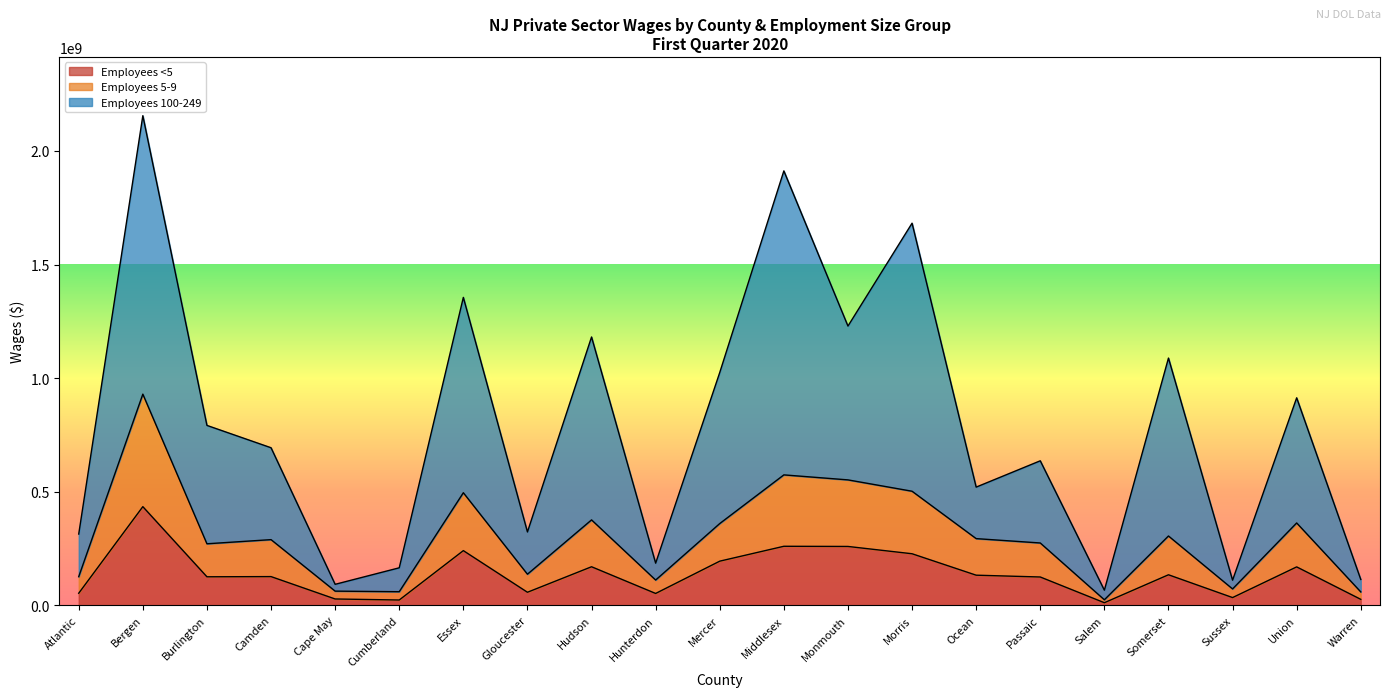

What is the lowest value of the Employees <5 series?

11023331